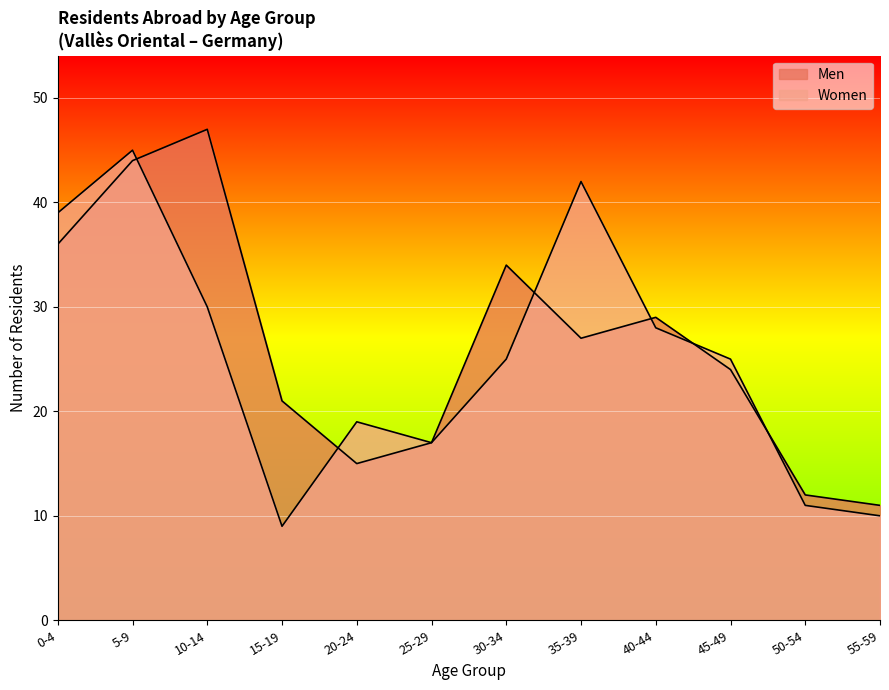

At which label is Women closest to 27?

40-44